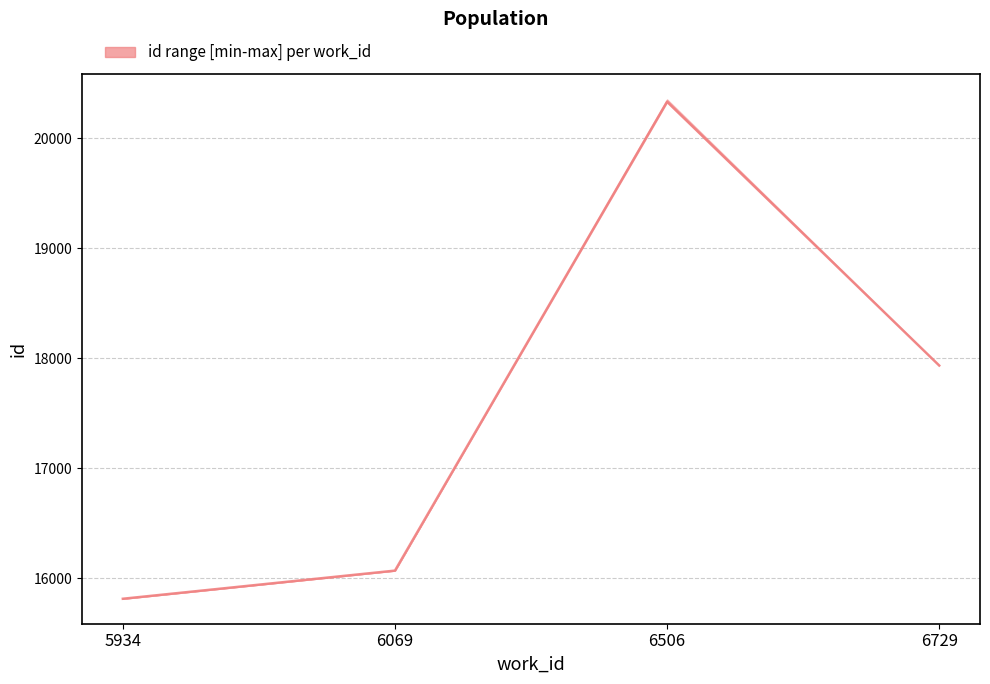

At which category is the sum across all series the highest?

6506